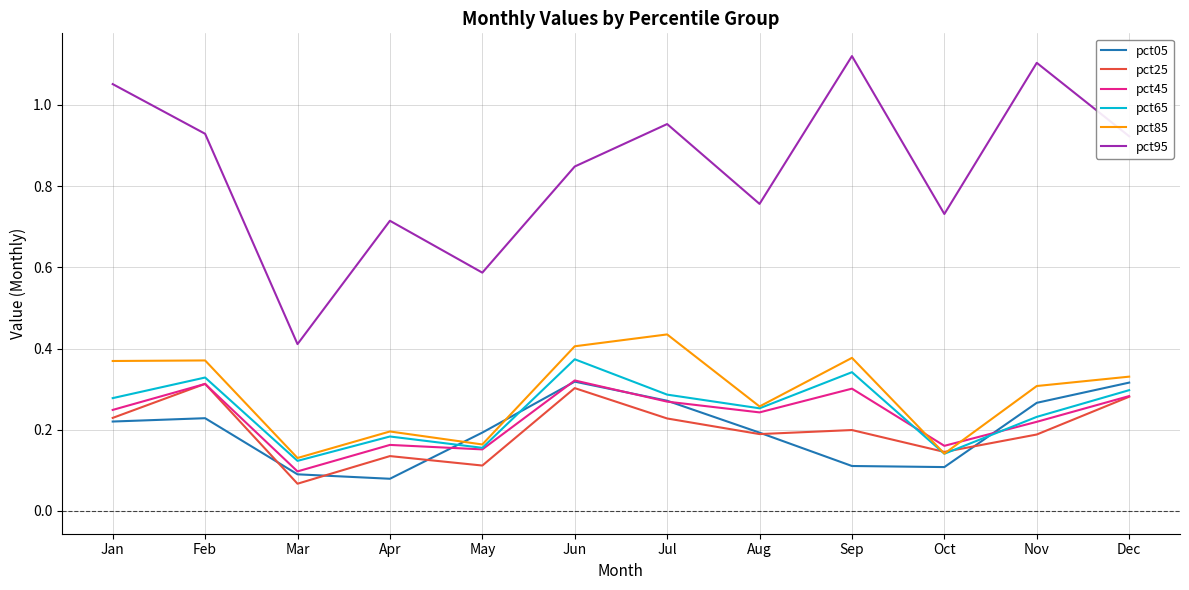

Does the chart have visible grid lines?

Yes